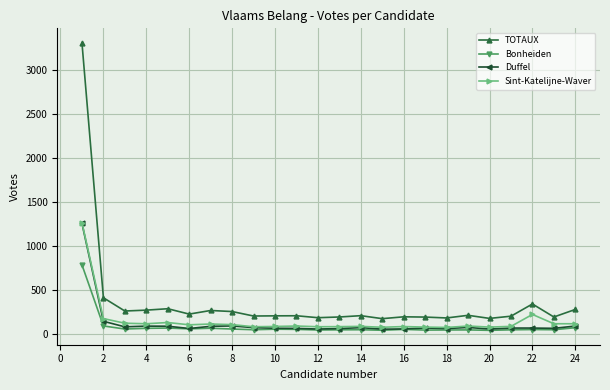

What is the maximum value for Sint-Katelijne-Waver?

1268